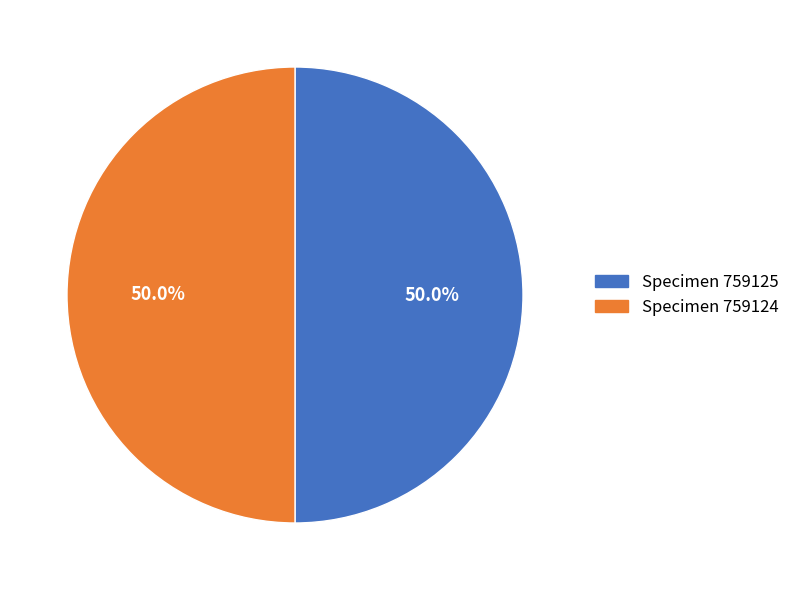

Combined, what portion of the pie is Specimen 759124 and Specimen 759125?

100.0%